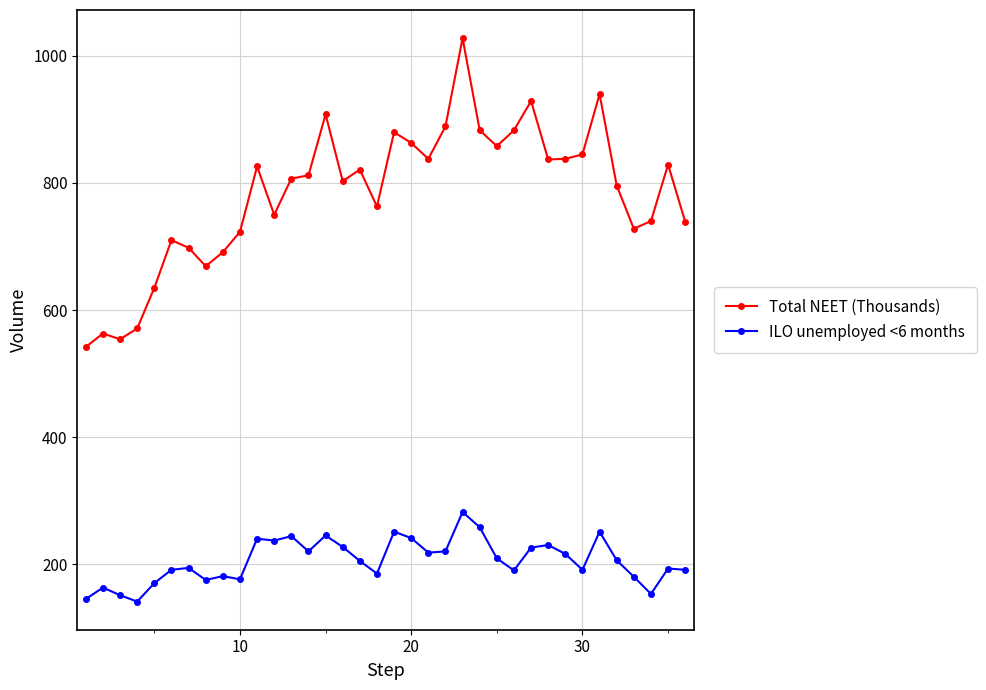

True or false: ILO unemployed <6 months and Total NEET (Thousands) cross at least once.

False